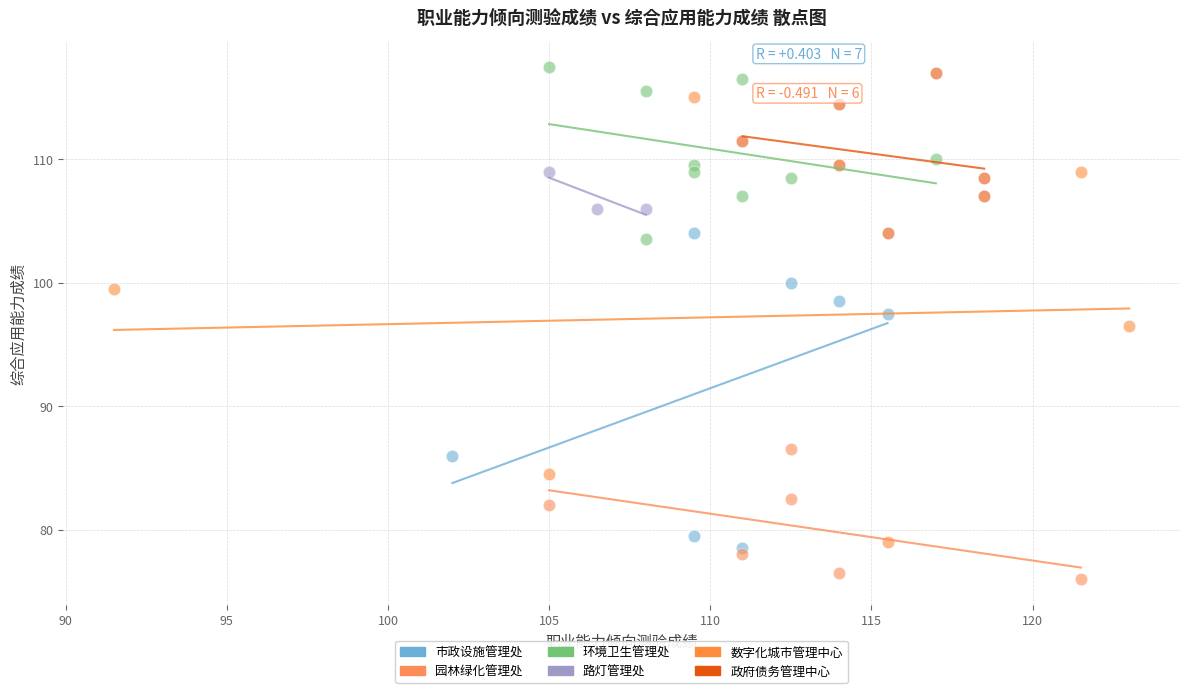

Which series contains the highest Y value?

环境卫生管理处